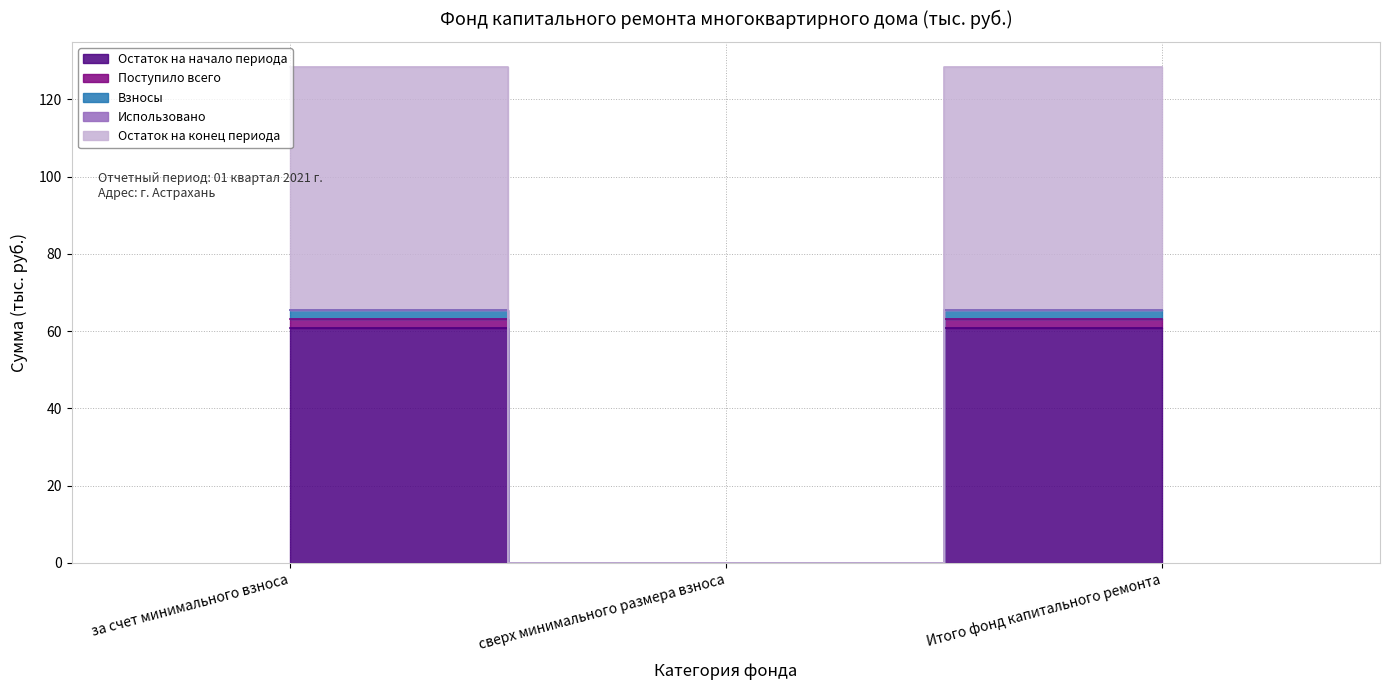

How many data points in Взносы are above 65?

2